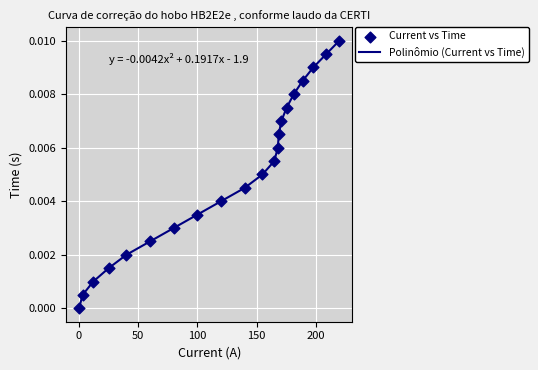

Is this an area chart (filled region under the line)?

No